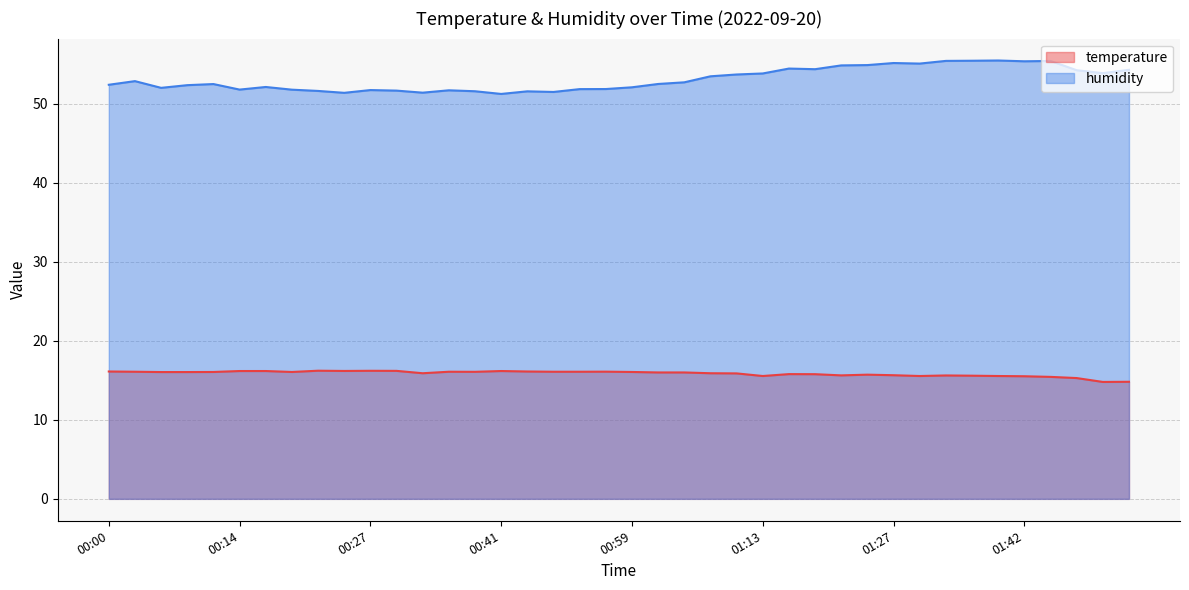

What is the difference between the humidity values at 00:33 and 01:21?

3.4